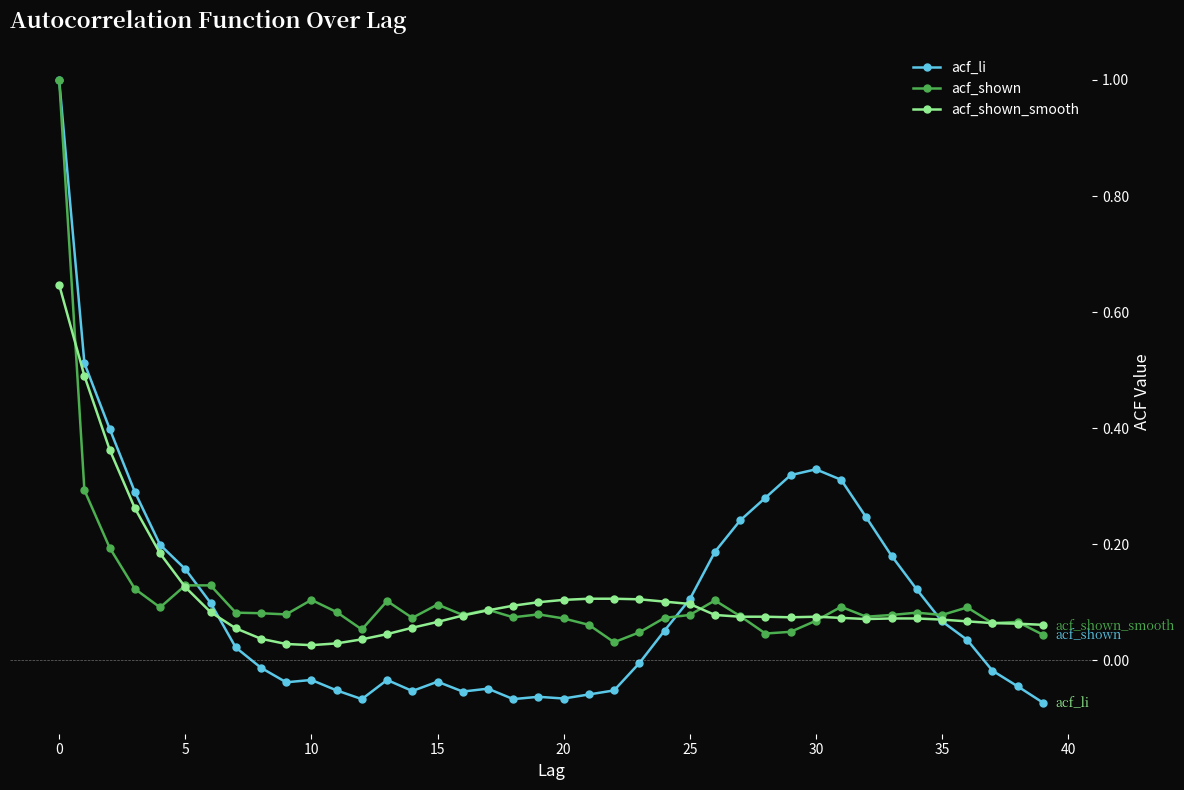

True or false: acf_li has more than 2 points higher than both neighbors.

True